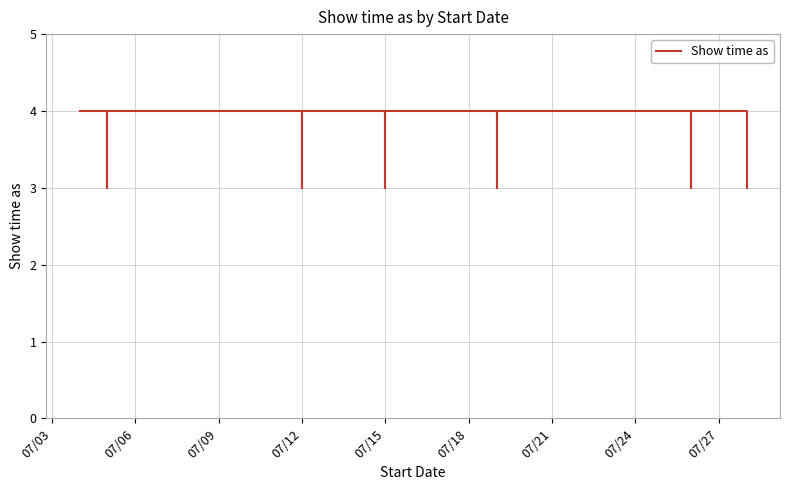

True or false: there are more than 2 points higher than both neighbors.

False